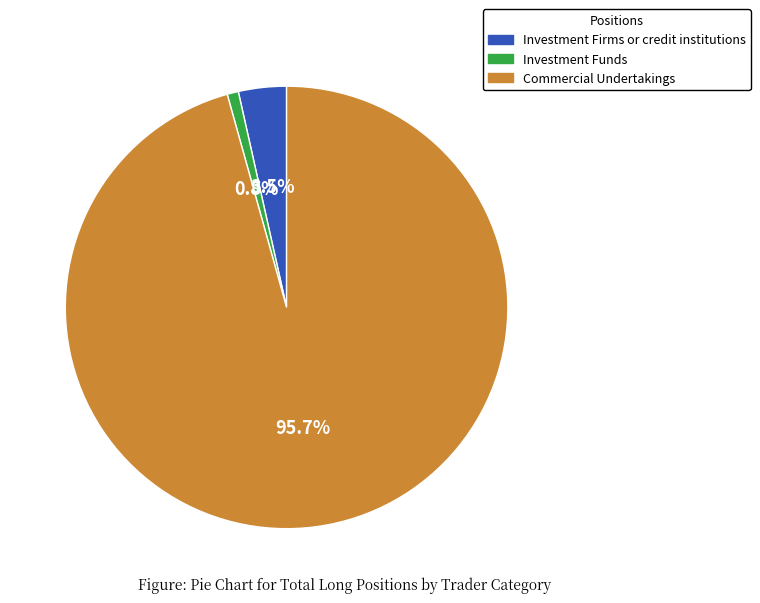

To the nearest percent, what is the average slice percentage?

33%